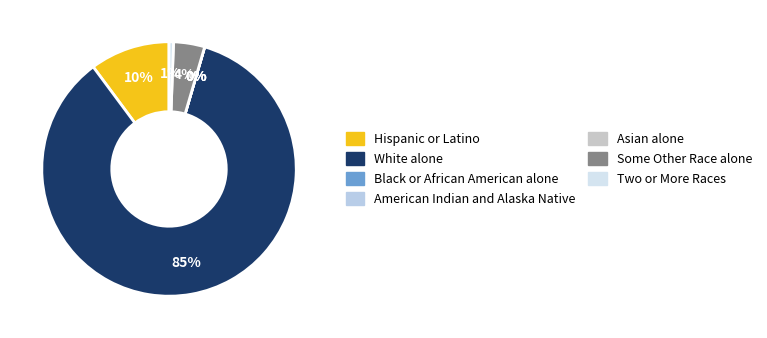

To the nearest percent, what is the average slice percentage?

14%